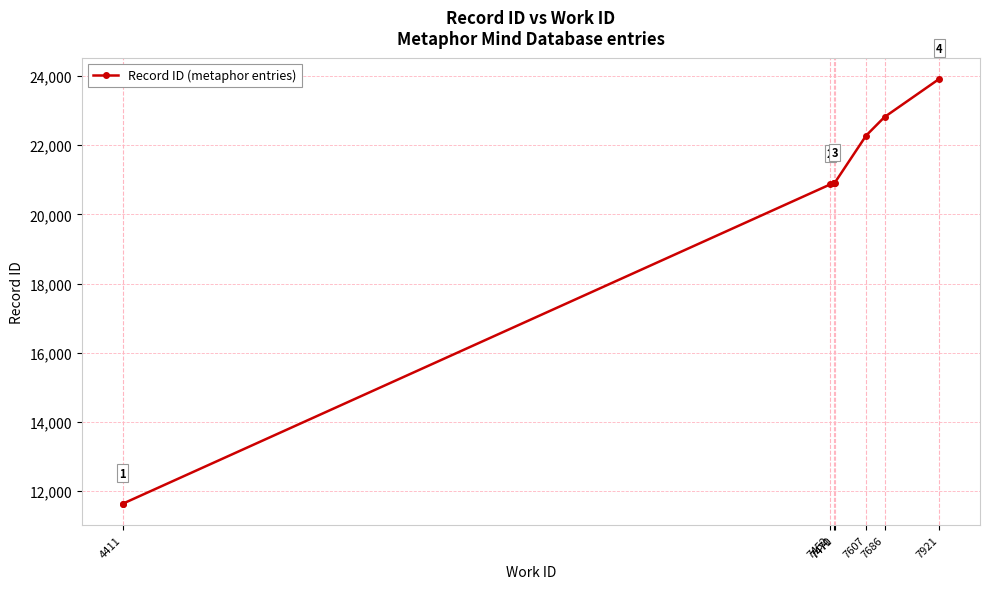

Count the number of values greater than 20901.

4